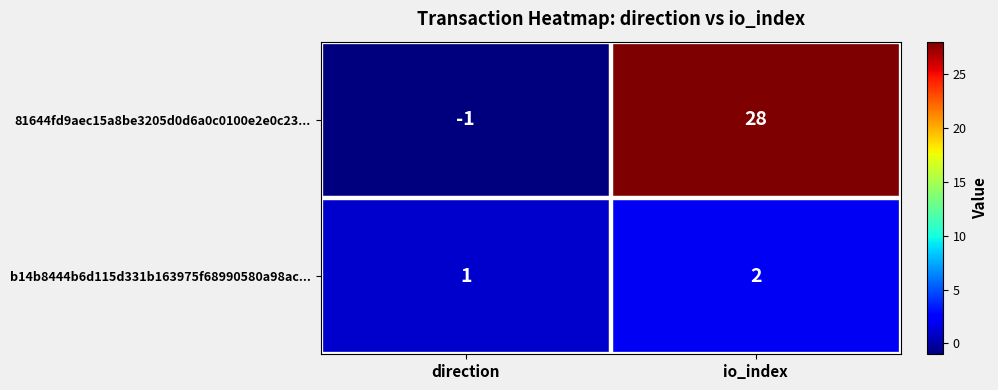

What is the average value of the 81644fd9aec15a8be3205d0d6a0c0100e2e0c23... series?

14